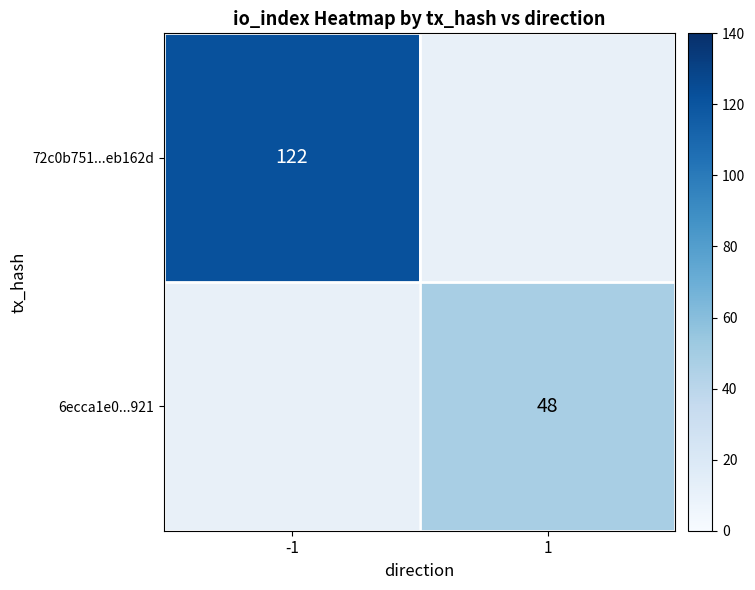

The 72c0b751...eb162d series shows 170 at -1. True or false?

False